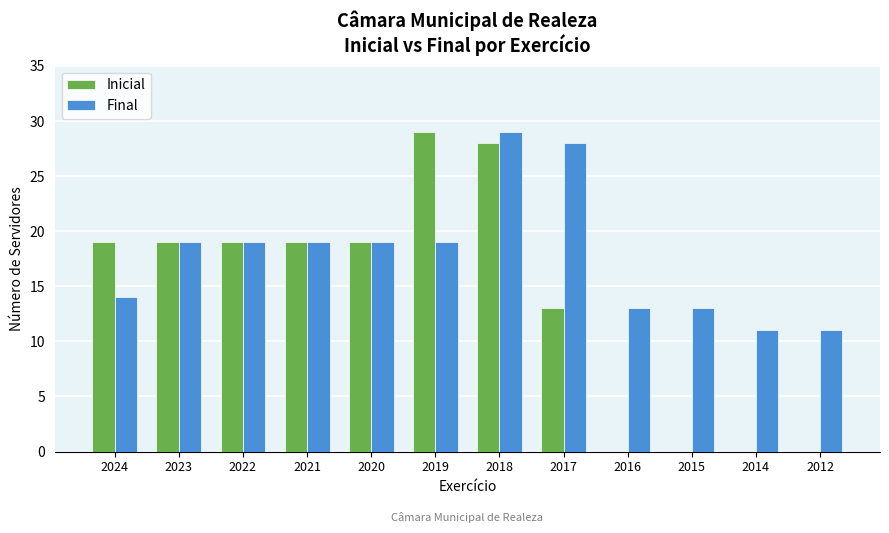

Where is Inicial nearest to the value 14?

2017